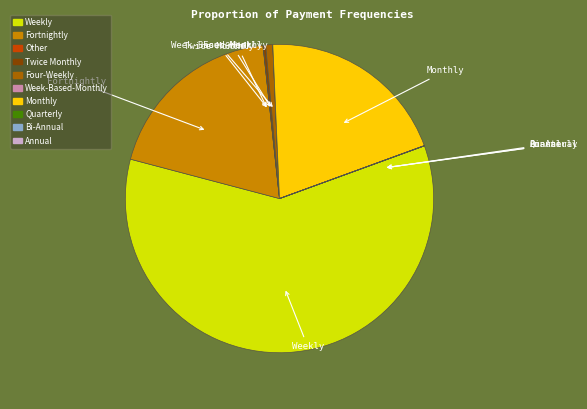

Is there a majority slice in this chart?

Yes